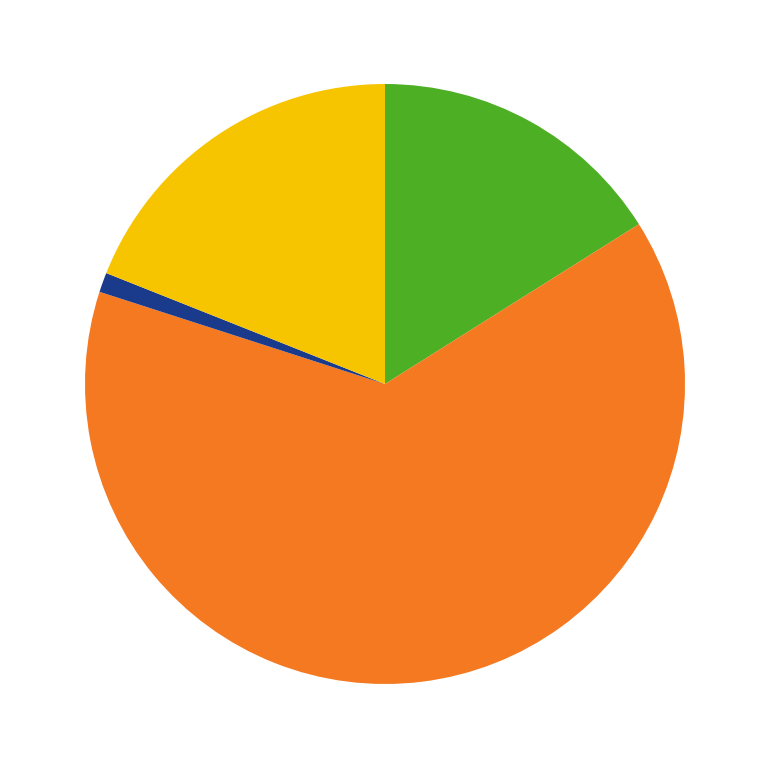

Does any single category account for the majority?

Yes